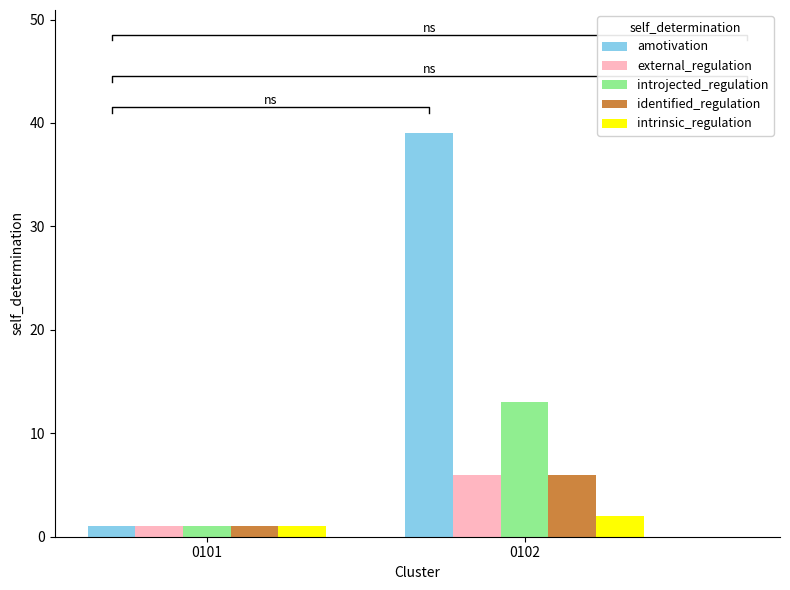

What is the value of the introjected_regulation bar at the 2nd from the left?

13